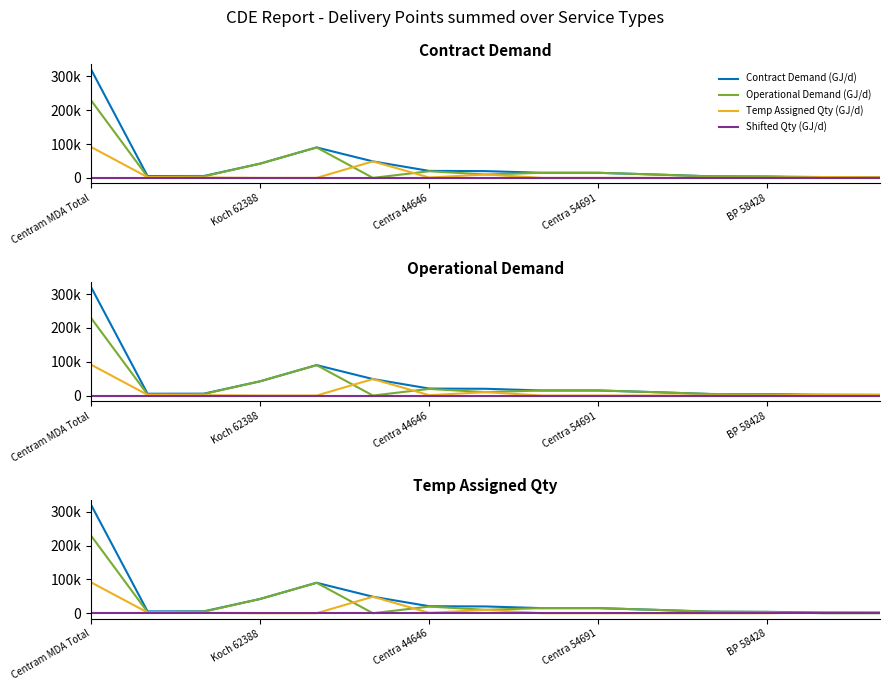

How many values in Operational Demand (GJ/d) are above zero?

12